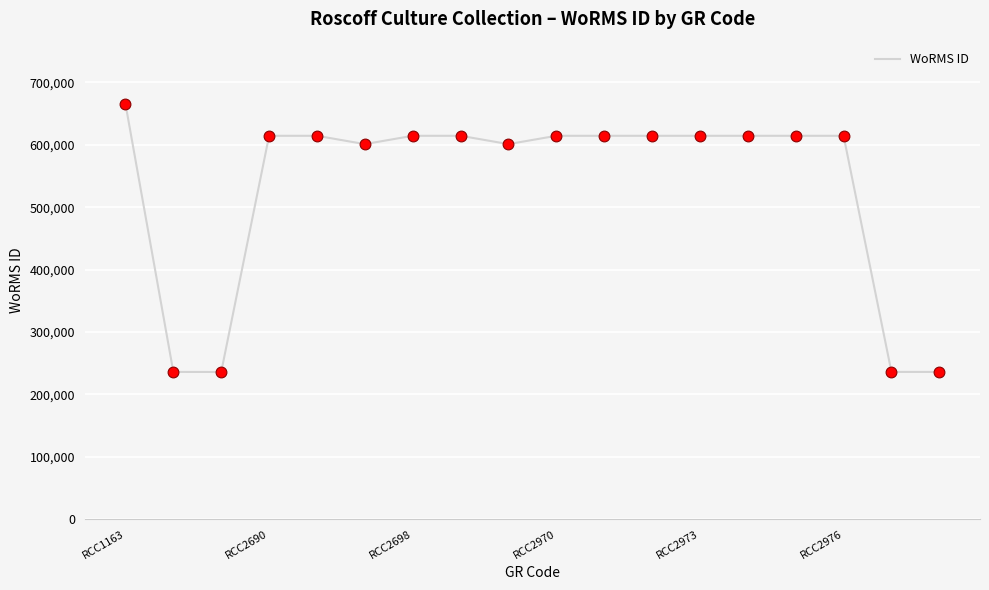

What is the maximum value shown in the chart?

665573